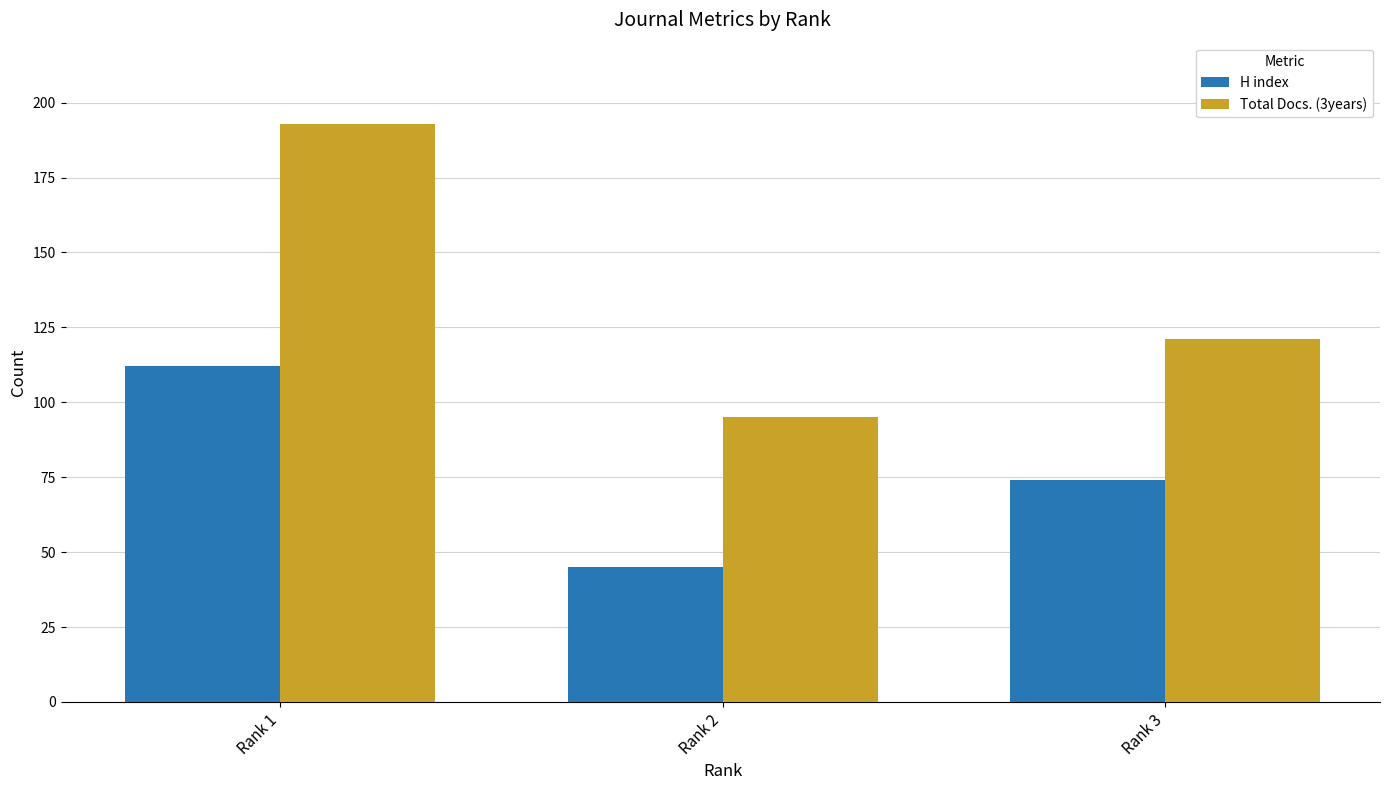

What is the spread (max minus min) of values at Rank 2?

50